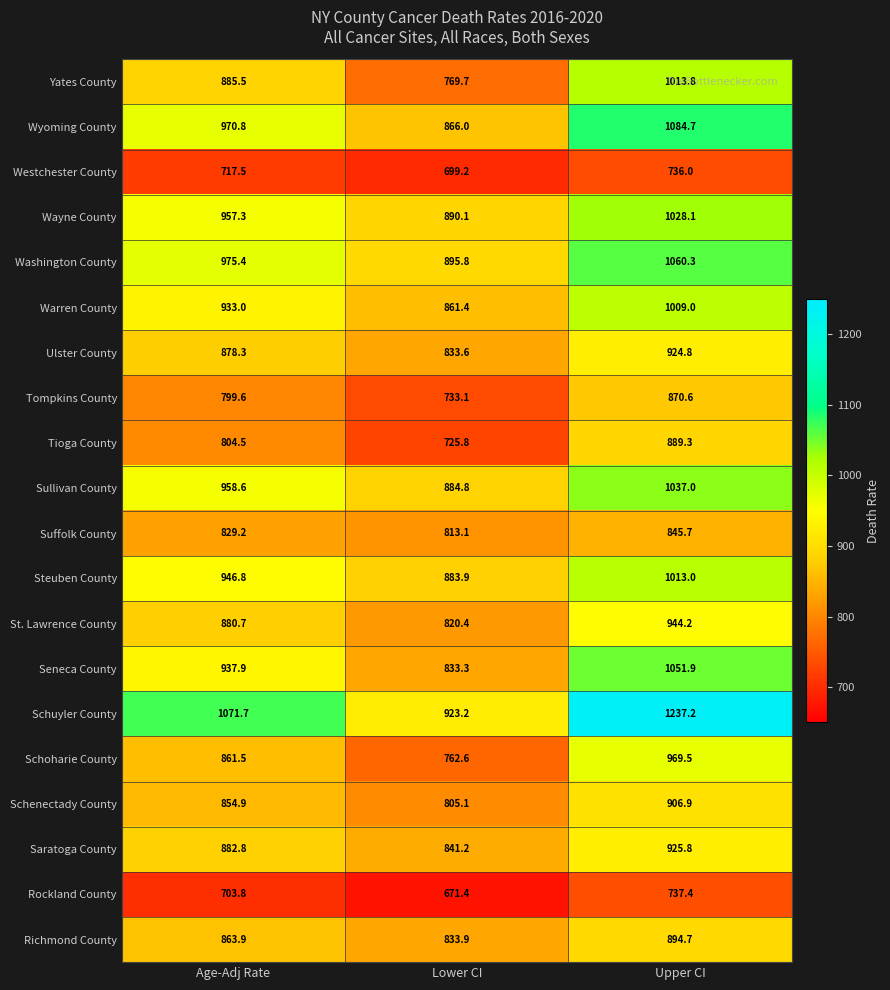

Where does the Westchester County series first go above 717?

Age-Adj Rate